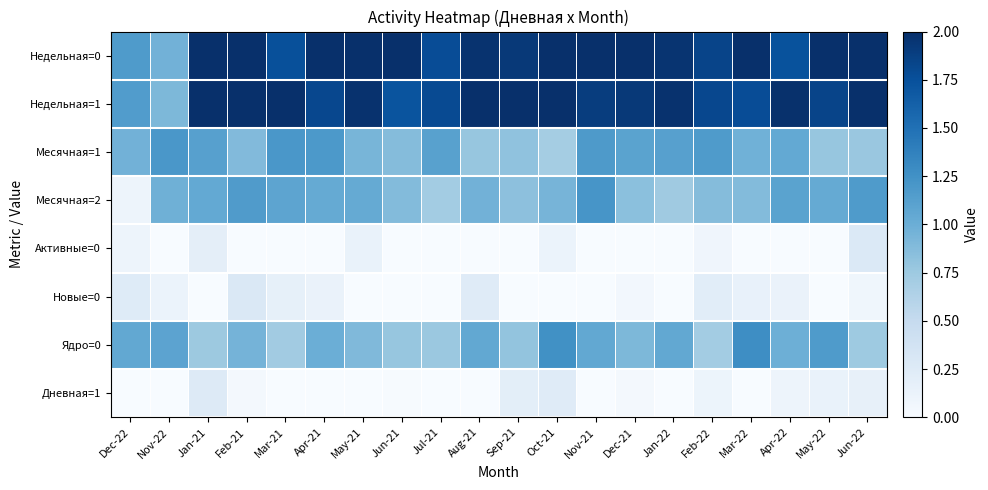

At how many categories does at least one series exceed 0?

20